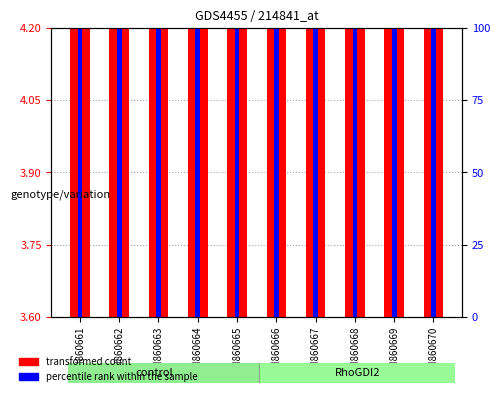

List the labels in order of value, largest first.

GSM860669, GSM860662, GSM860667, GSM860664, GSM860670, GSM860665, GSM860661, GSM860663, GSM860666, GSM860668